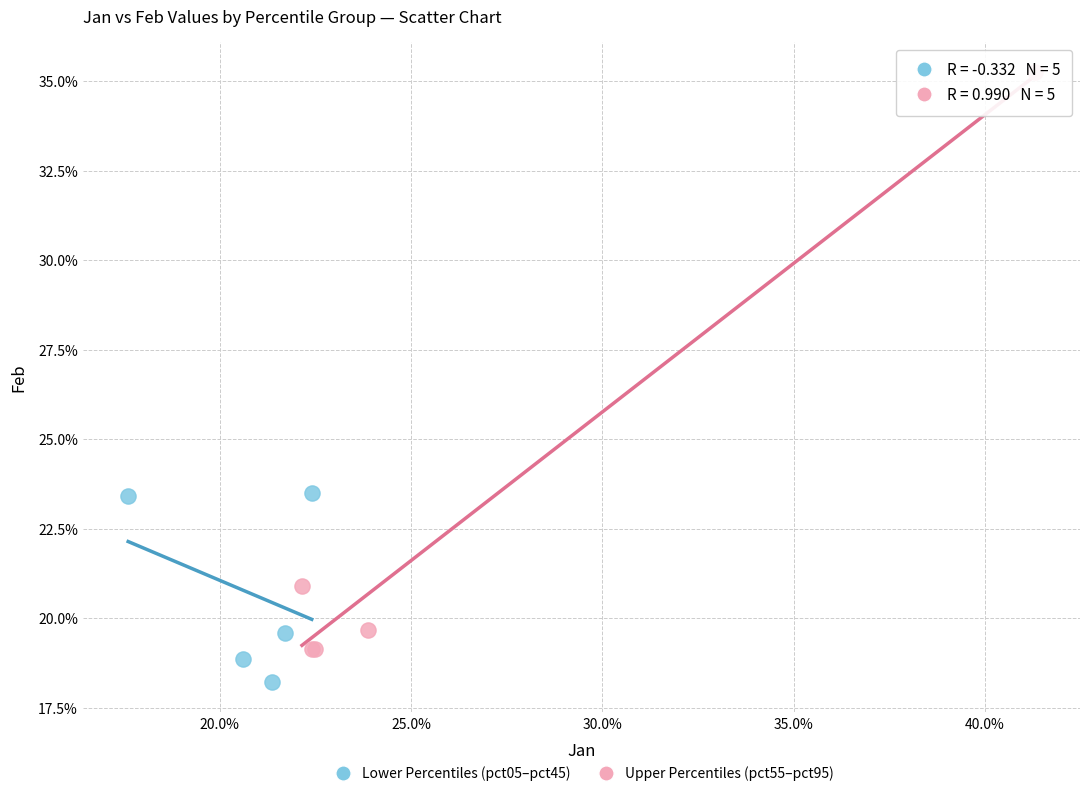

Which series reaches the minimum Y coordinate?

Lower Percentiles (pct05–pct45)